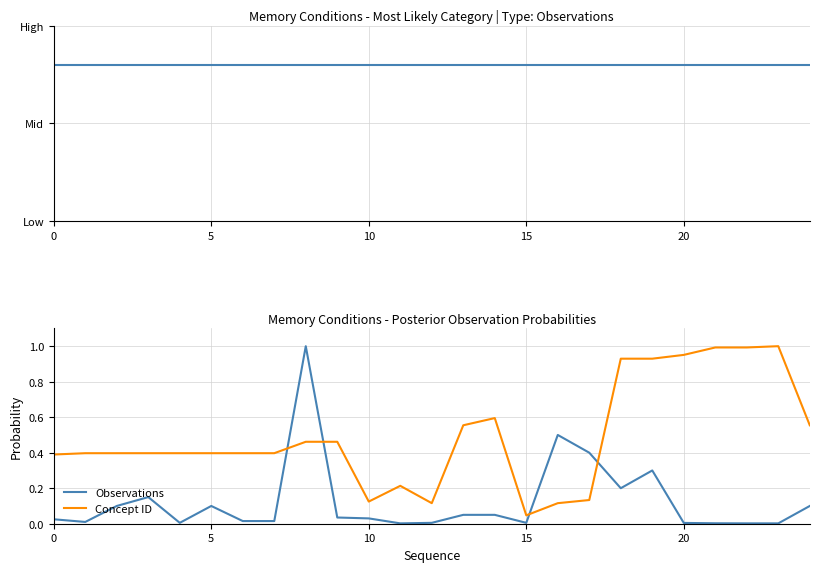

How many lines are shown in the chart?

3